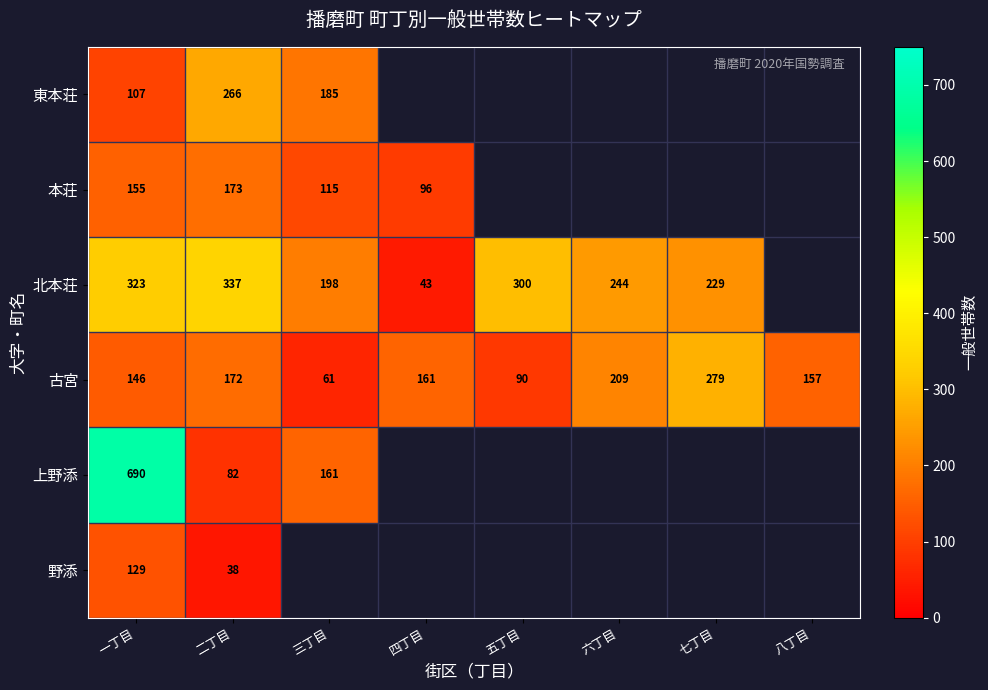

Where is 古宮 nearest to the value 170?

二丁目